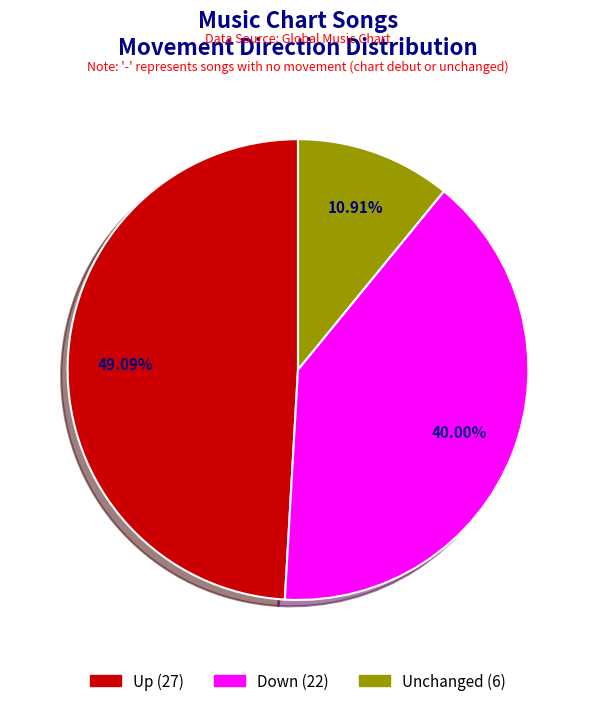

Does any single category account for the majority?

No